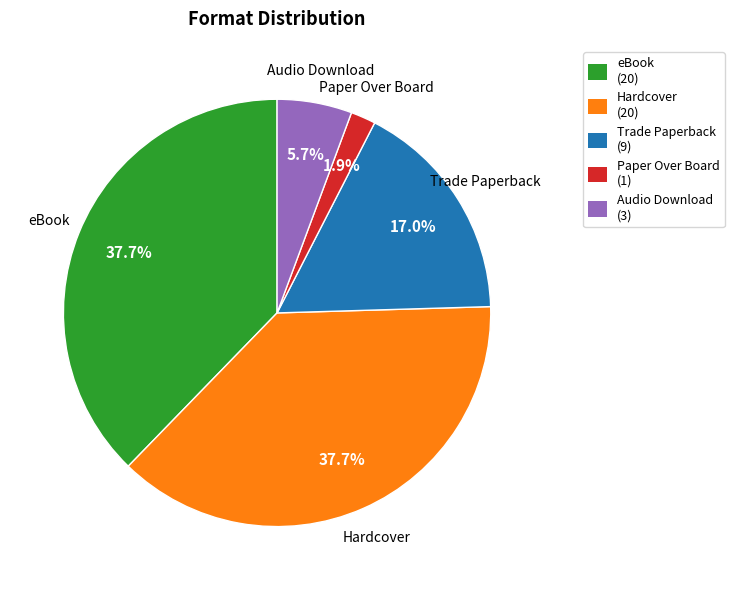

To the nearest percent, what is the average slice percentage?

20%